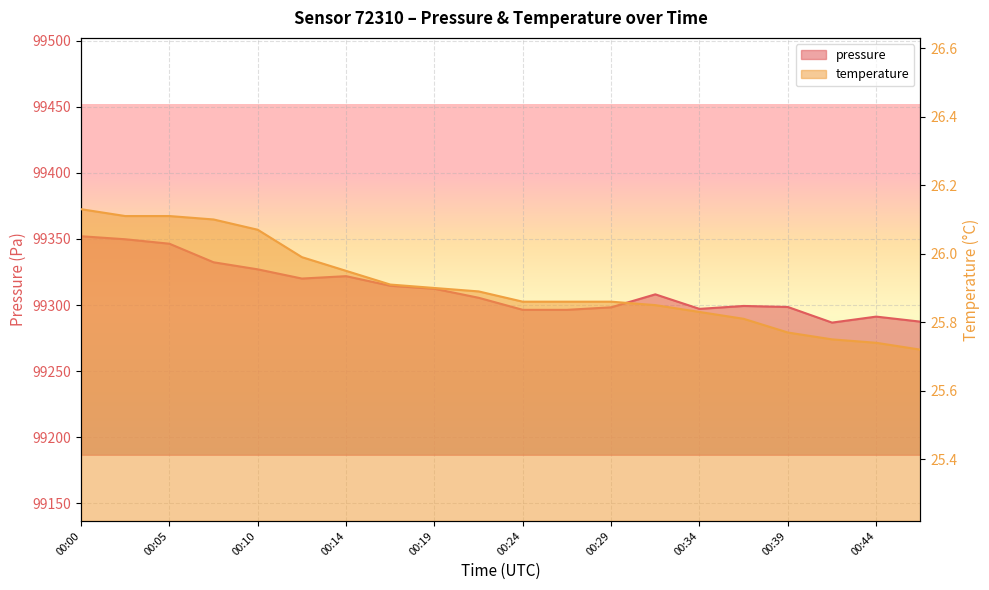

How many lines are shown in the chart?

2